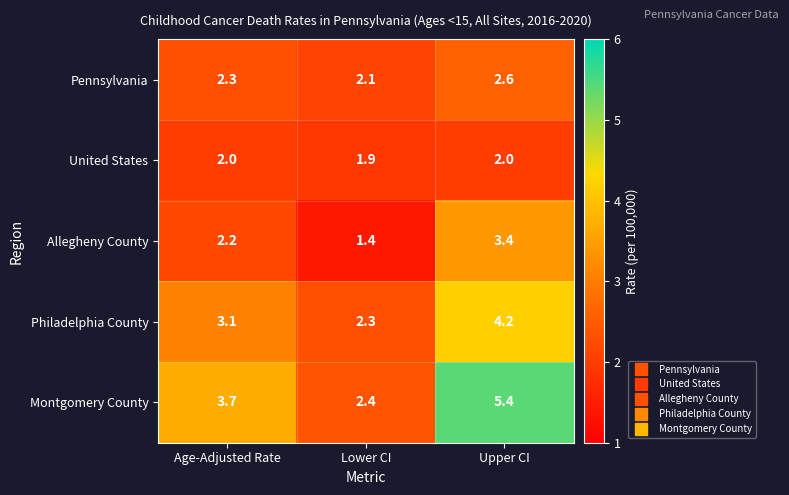

At how many categories does at least one series exceed 5?

1